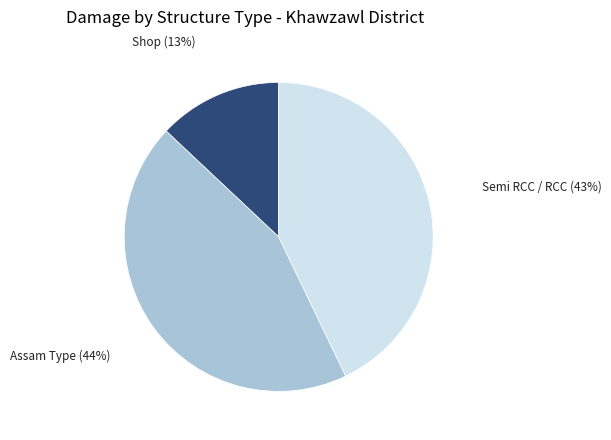

To the nearest percent, what is the average slice percentage?

33%